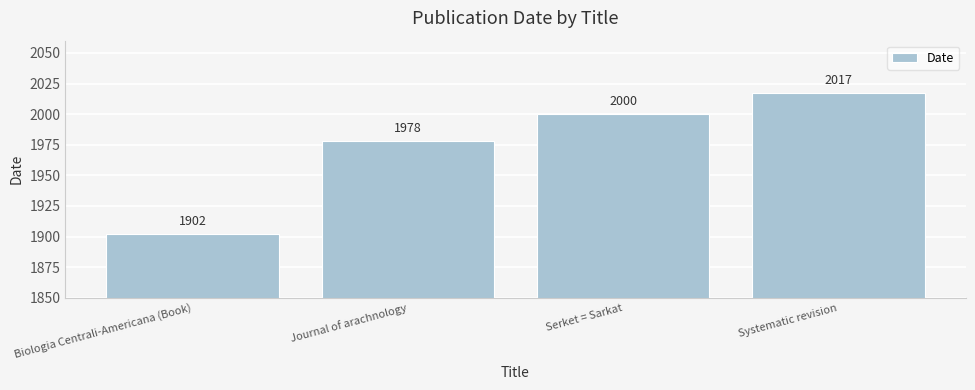

What is the sum of the values at Journal of arachnology and Serket = Sarkat?

3978